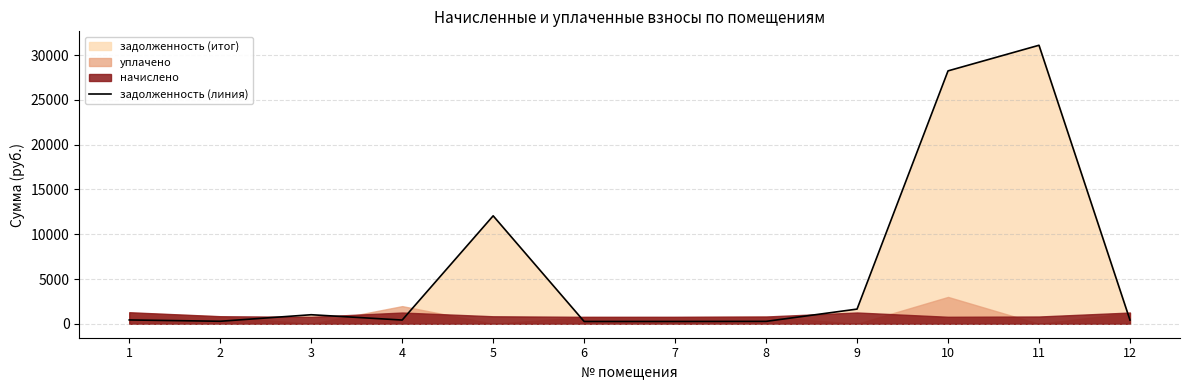

Where does the data first go above 429?

1